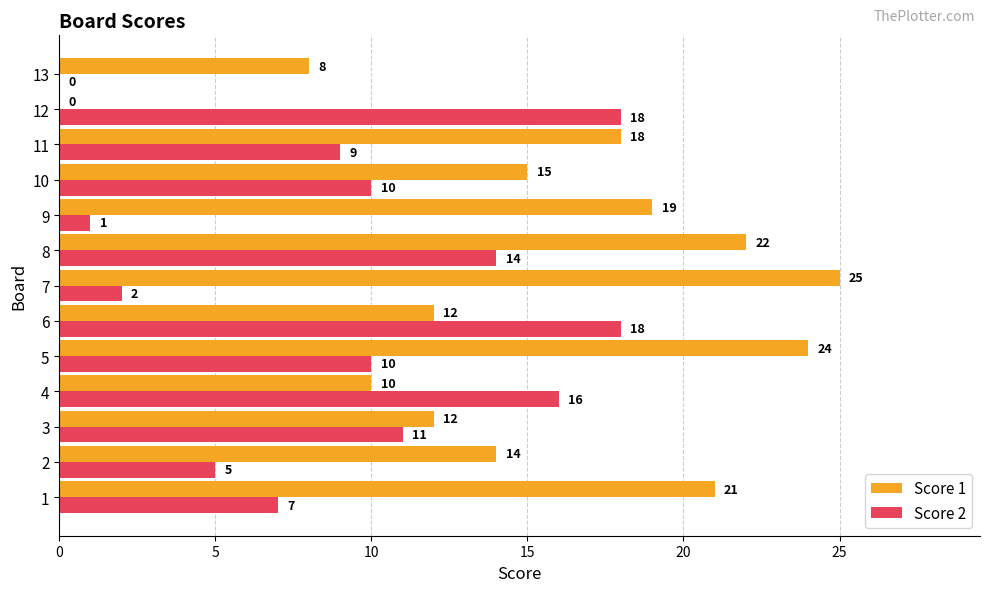

What is the approximate value of Score 2 at 4, to the nearest 5?

15